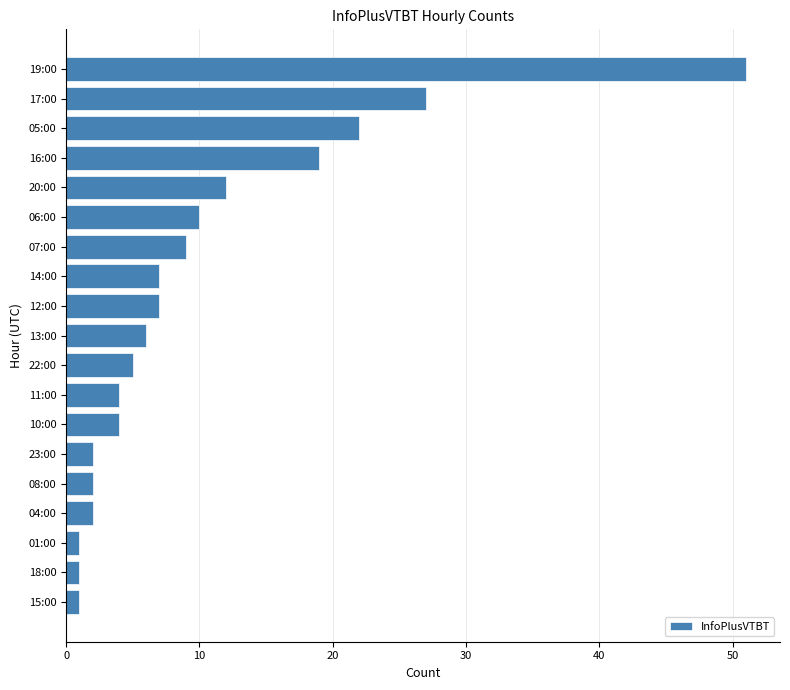

Reading bottom to top, what are all the values shown in this chart?

1	1	1	2	2	2	4	4	5	6	7	7	9	10	12	19	22	27	51